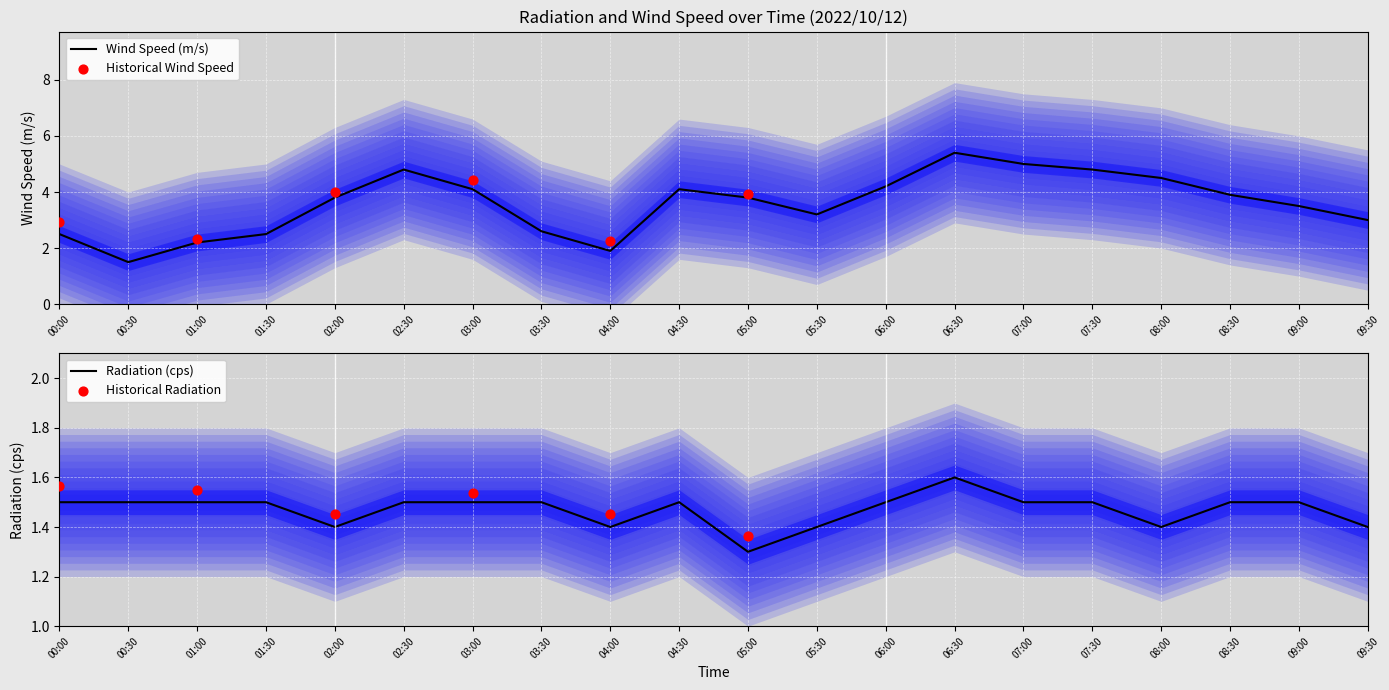

What are all the series names shown in the legend?

Wind Speed (m/s), Radiation (cps)